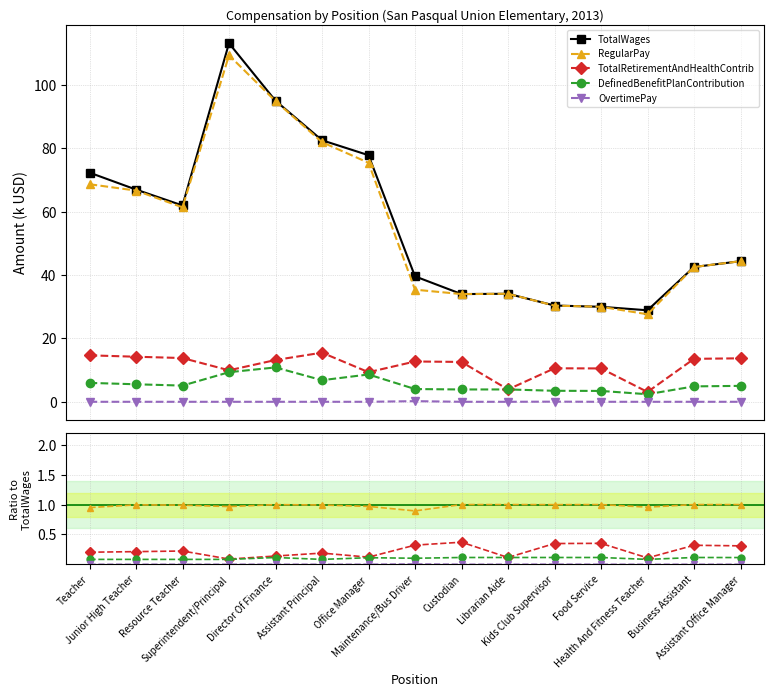

What is the total value across all series at Resource Teacher?

63.3